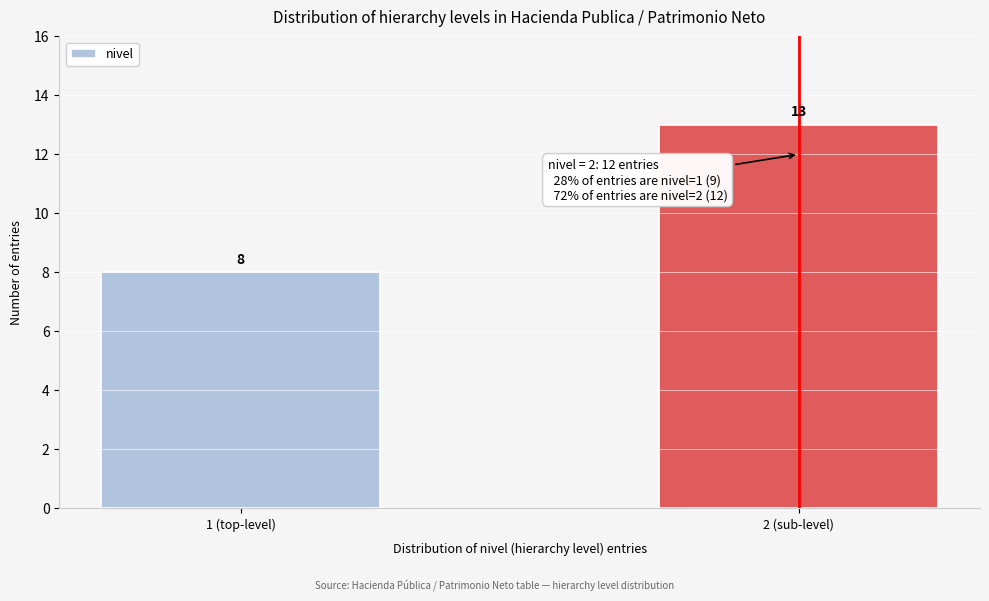

Reading left to right, what are all the values shown in this chart?

8	13